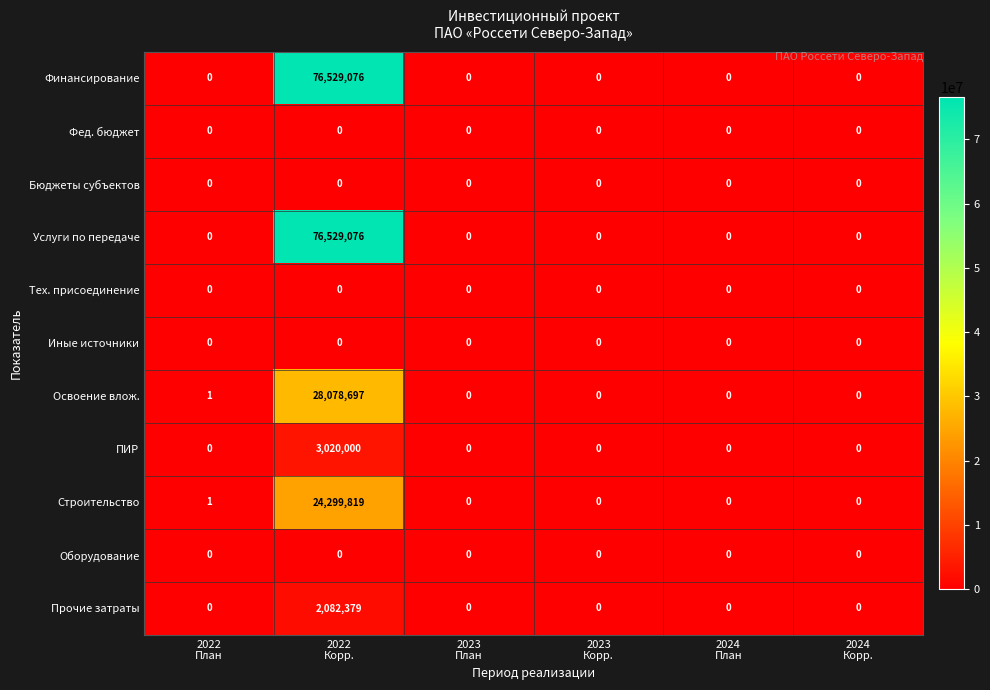

What is the difference between the maximum and minimum values in the Прочие затраты series?

2082379